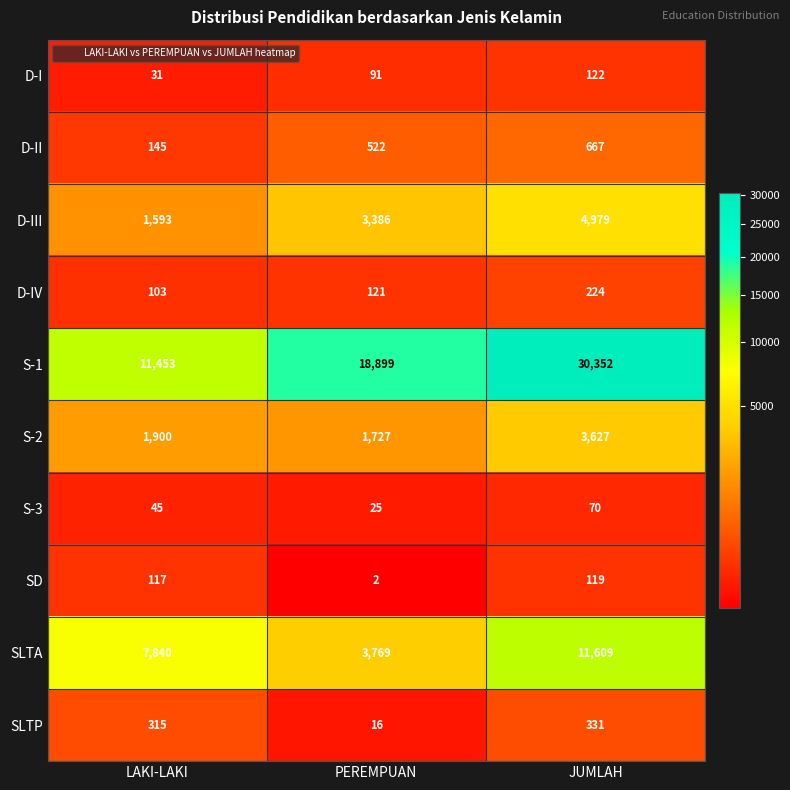

Which series changed the most between LAKI-LAKI and JUMLAH?

S-1